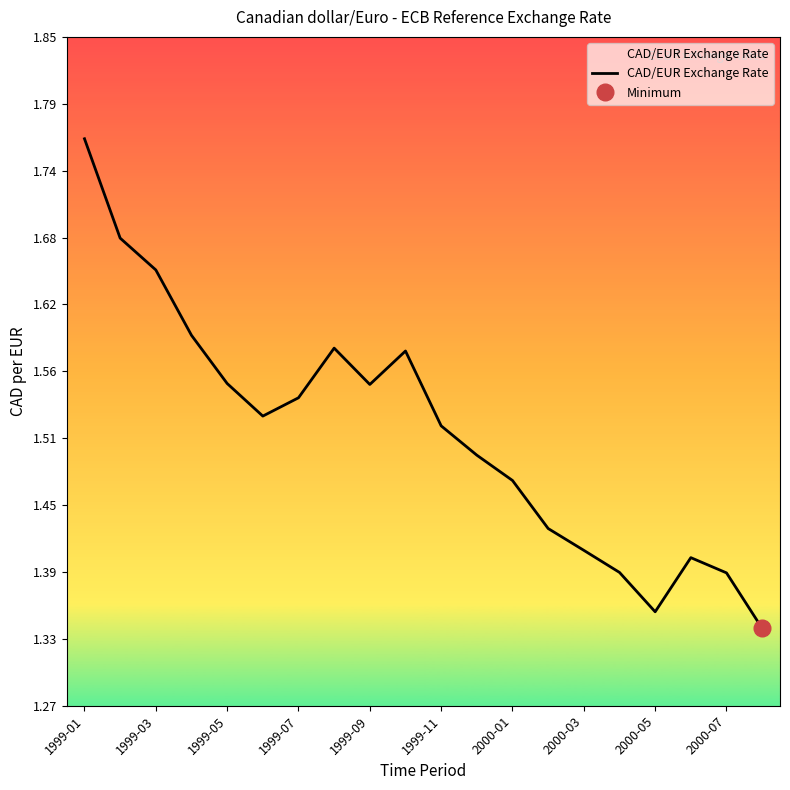

Which has a higher value, 14 or 13?

13